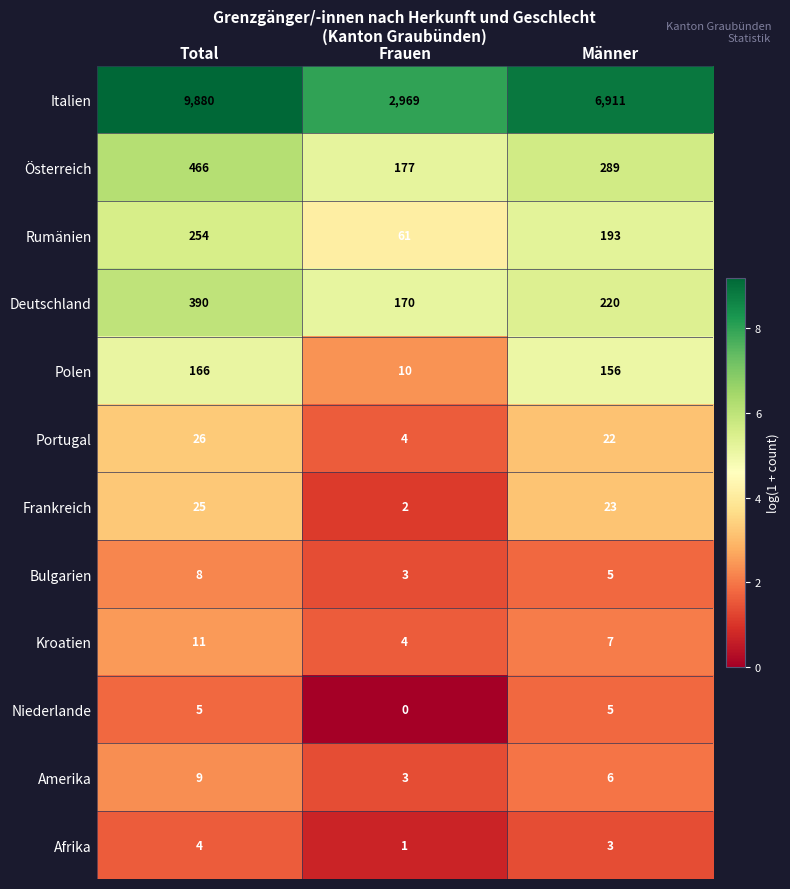

What is the average value of the Frankreich series?

17